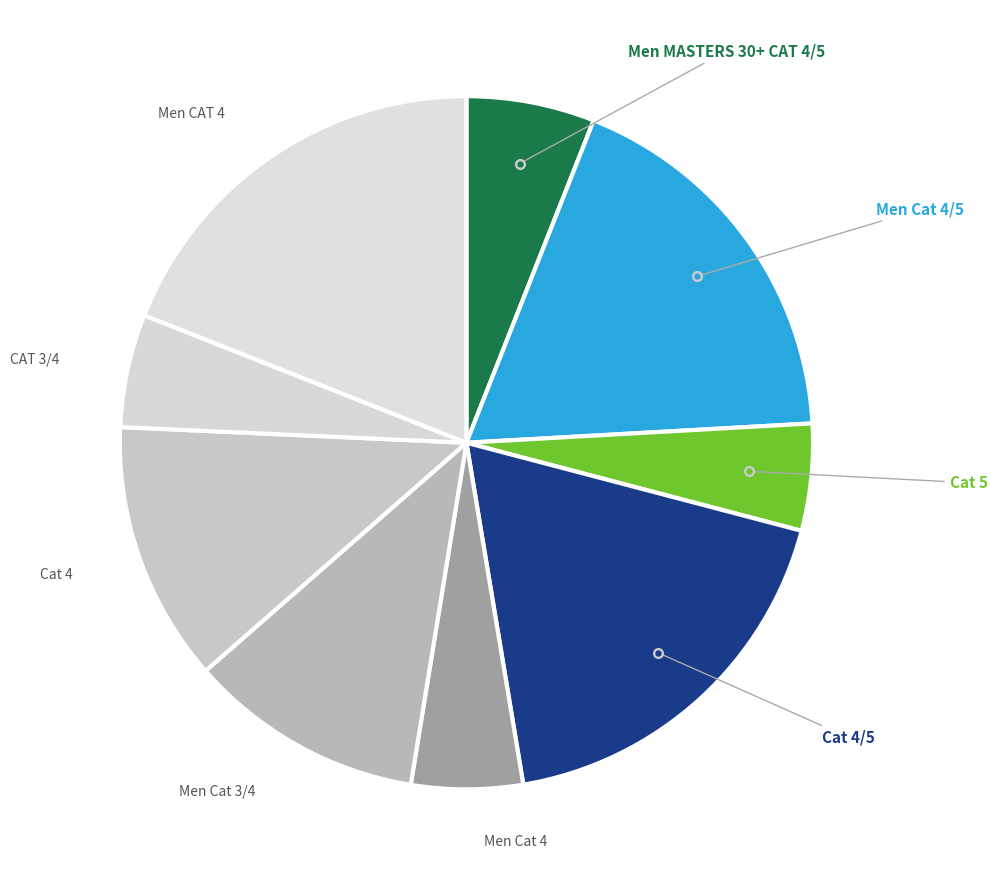

How many segments does this pie chart have?

9